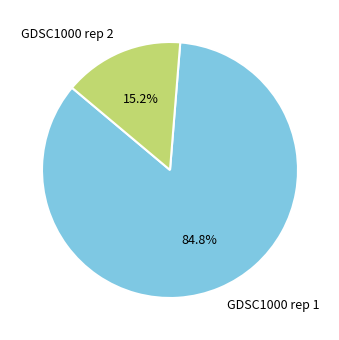

Rank the categories by value from highest to lowest.

GDSC1000 rep 1, GDSC1000 rep 2